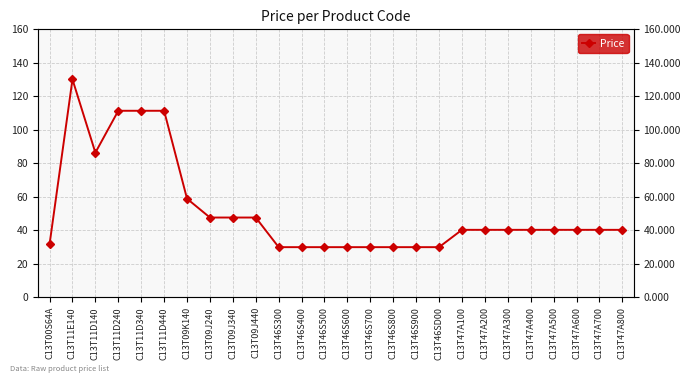

Count the number of values greater than 40.

17